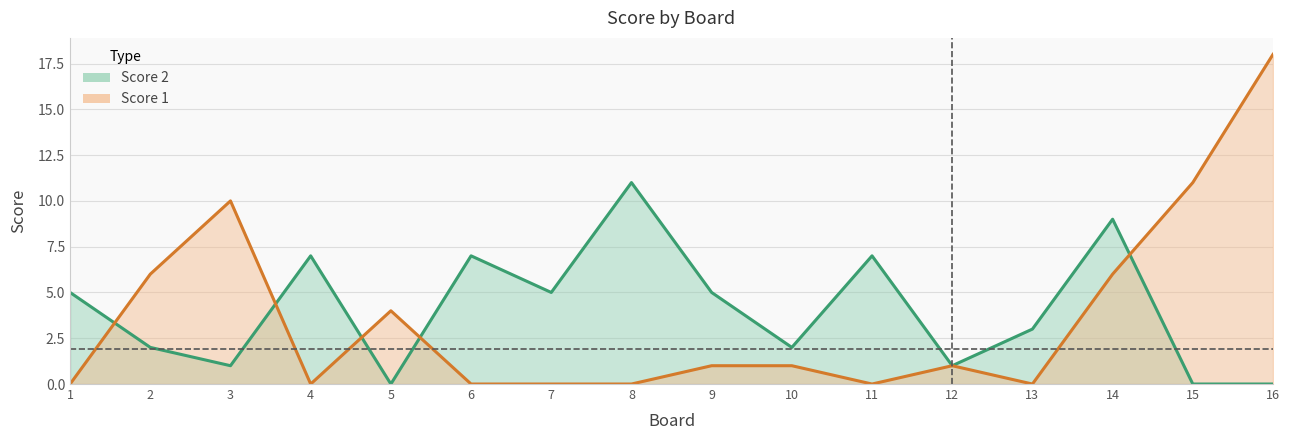

Which series has the largest range (max minus min)?

Score 1